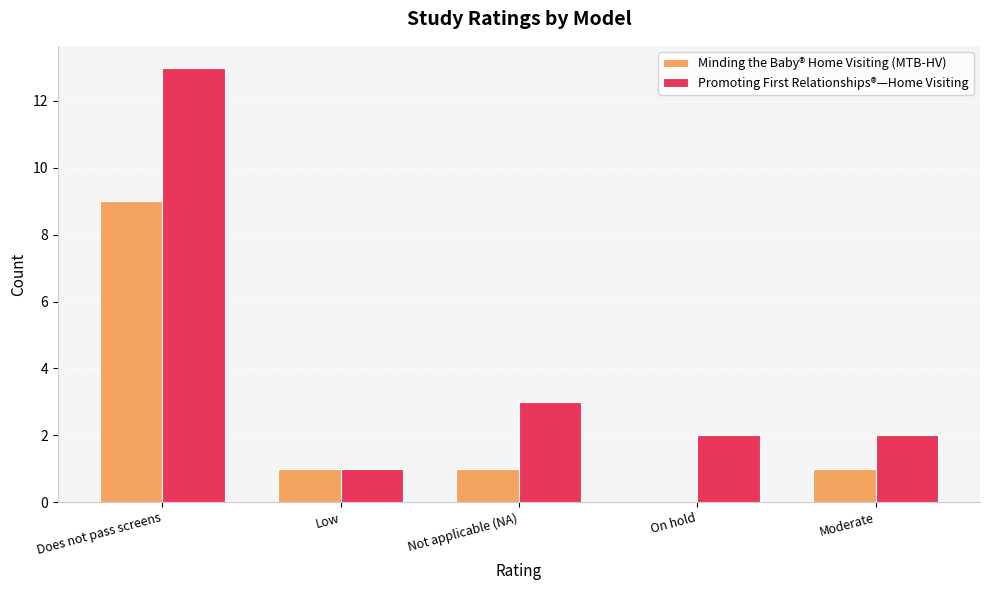

Which series has the largest range (max minus min)?

Promoting First Relationships®—Home Visiting